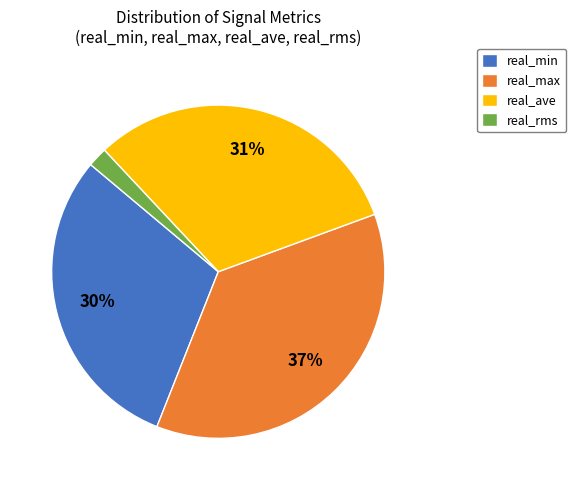

Is the sum of real_min and real_ave greater than half?

Yes